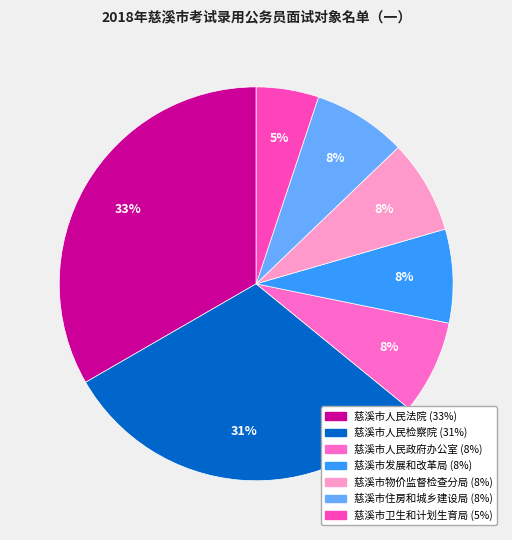

True or false: 慈溪市人民检察院 accounts for 16% of the total.

False